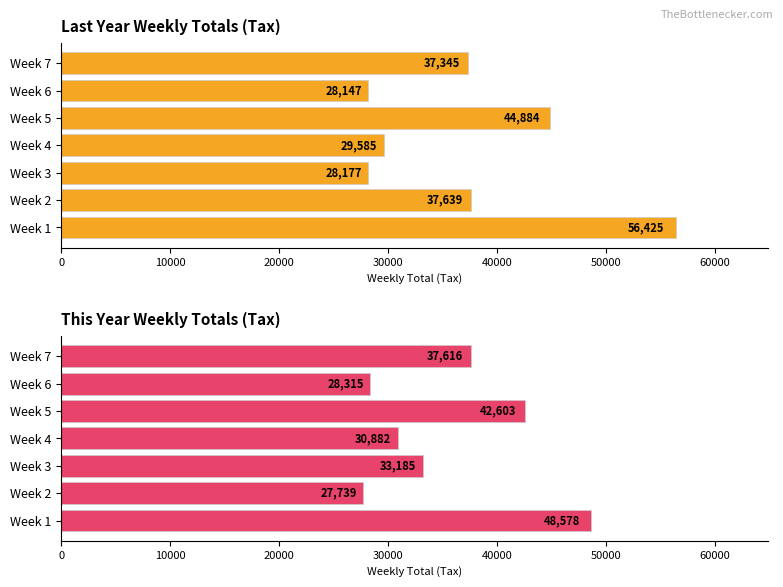

How many groups of bars are there?

7